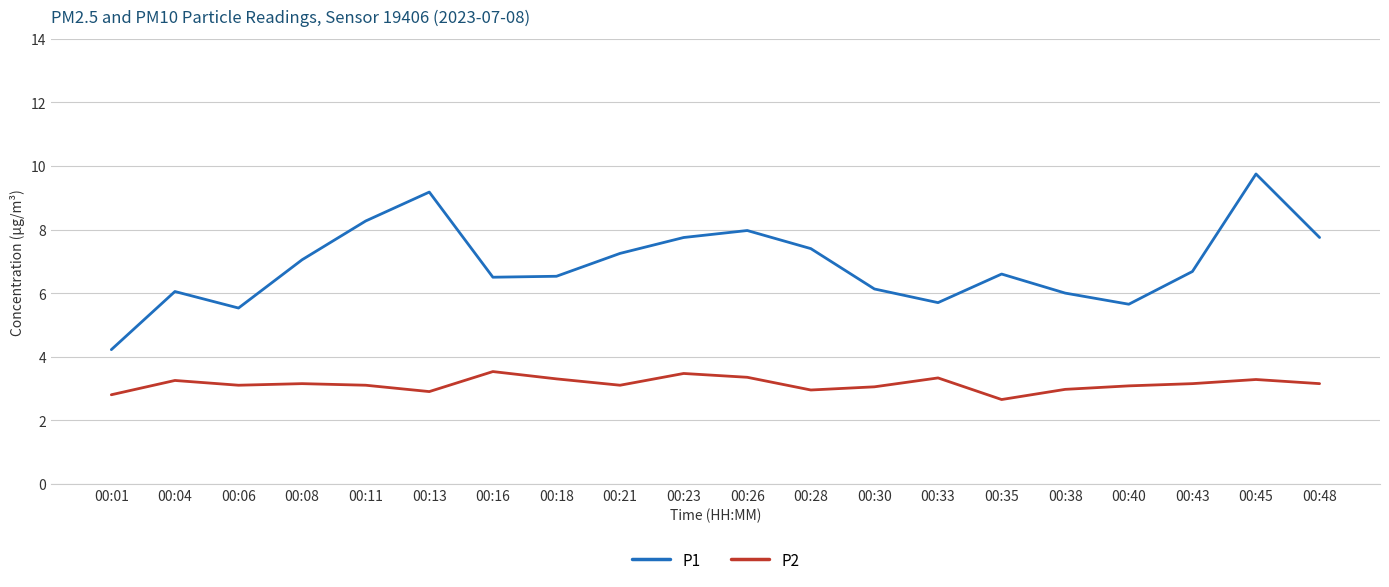

Rank the series by their maximum value, from highest to lowest.

P1, P2